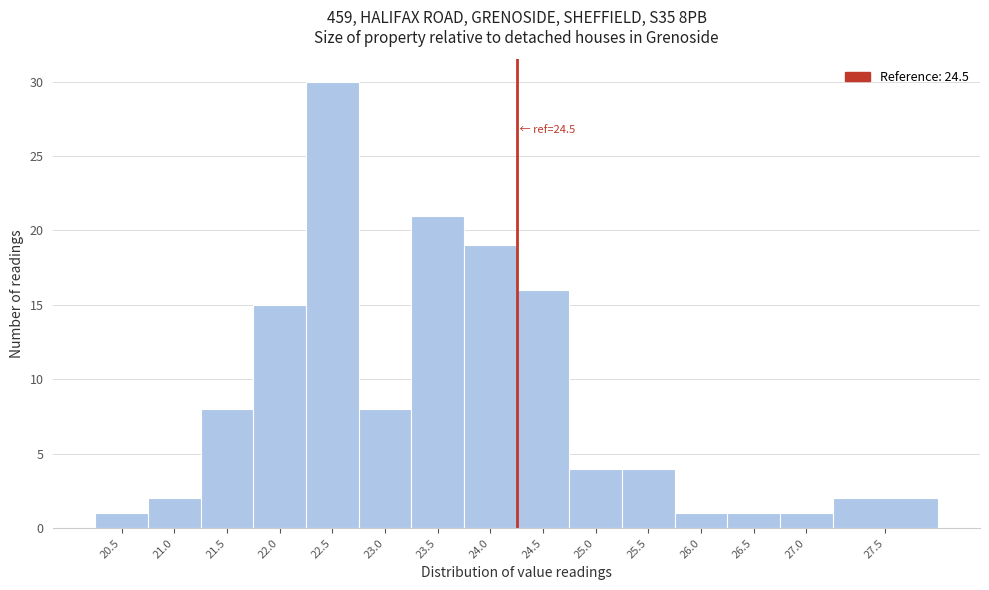

Reading right to left, list all the values displayed in this chart.

2	1	1	1	4	4	16	19	21	8	30	15	8	2	1